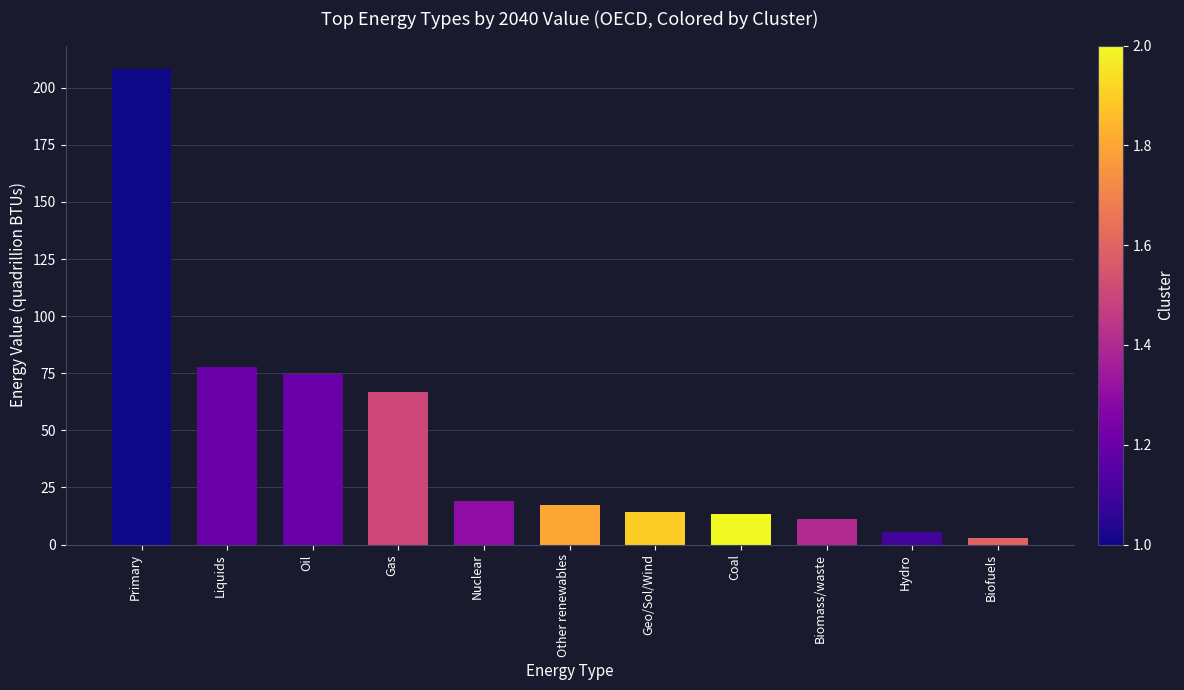

What position from the right is Gas?

8